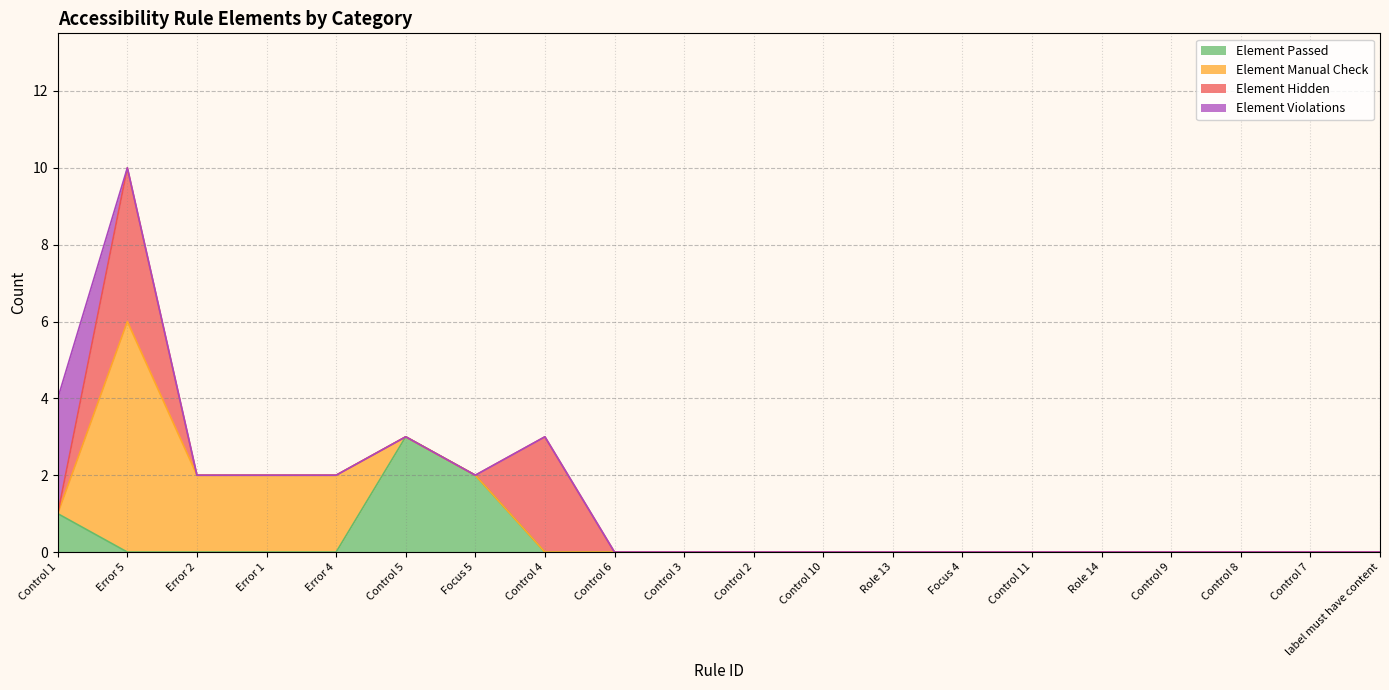

Reading right to left, transcribe all the data shown in this chart.

Element Passed: label must have content=0	Control 7=0	Control 8=0	Control 9=0	Role 14=0	Control 11=0	Focus 4=0	Role 13=0	Control 10=0	Control 2=0	Control 3=0	Control 6=0	Control 4=0	Focus 5=2	Control 5=3	Error 4=0	Error 1=0	Error 2=0	Error 5=0	Control 1=1
Element Manual Check: label must have content=0	Control 7=0	Control 8=0	Control 9=0	Role 14=0	Control 11=0	Focus 4=0	Role 13=0	Control 10=0	Control 2=0	Control 3=0	Control 6=0	Control 4=0	Focus 5=0	Control 5=0	Error 4=2	Error 1=2	Error 2=2	Error 5=6	Control 1=0
Element Hidden: label must have content=0	Control 7=0	Control 8=0	Control 9=0	Role 14=0	Control 11=0	Focus 4=0	Role 13=0	Control 10=0	Control 2=0	Control 3=0	Control 6=0	Control 4=3	Focus 5=0	Control 5=0	Error 4=0	Error 1=0	Error 2=0	Error 5=4	Control 1=0
Element Violations: label must have content=0	Control 7=0	Control 8=0	Control 9=0	Role 14=0	Control 11=0	Focus 4=0	Role 13=0	Control 10=0	Control 2=0	Control 3=0	Control 6=0	Control 4=0	Focus 5=0	Control 5=0	Error 4=0	Error 1=0	Error 2=0	Error 5=0	Control 1=3